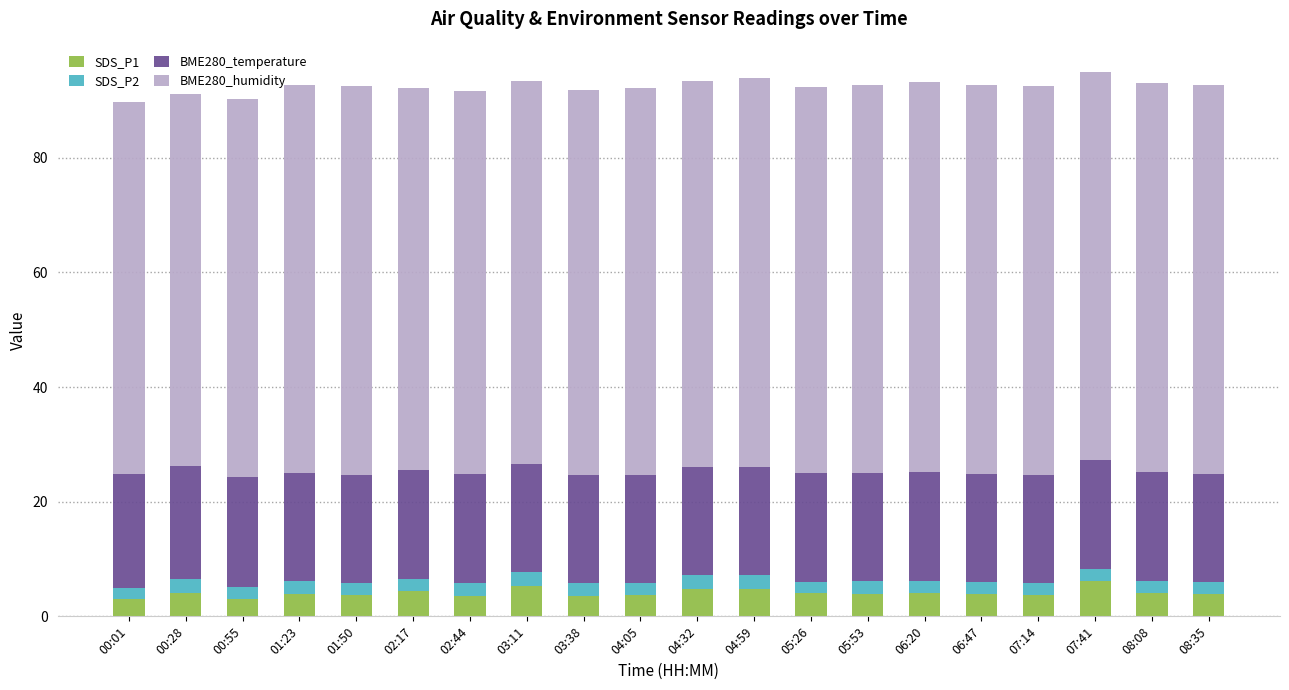

What is the total value across all series at 02:44?

91.7